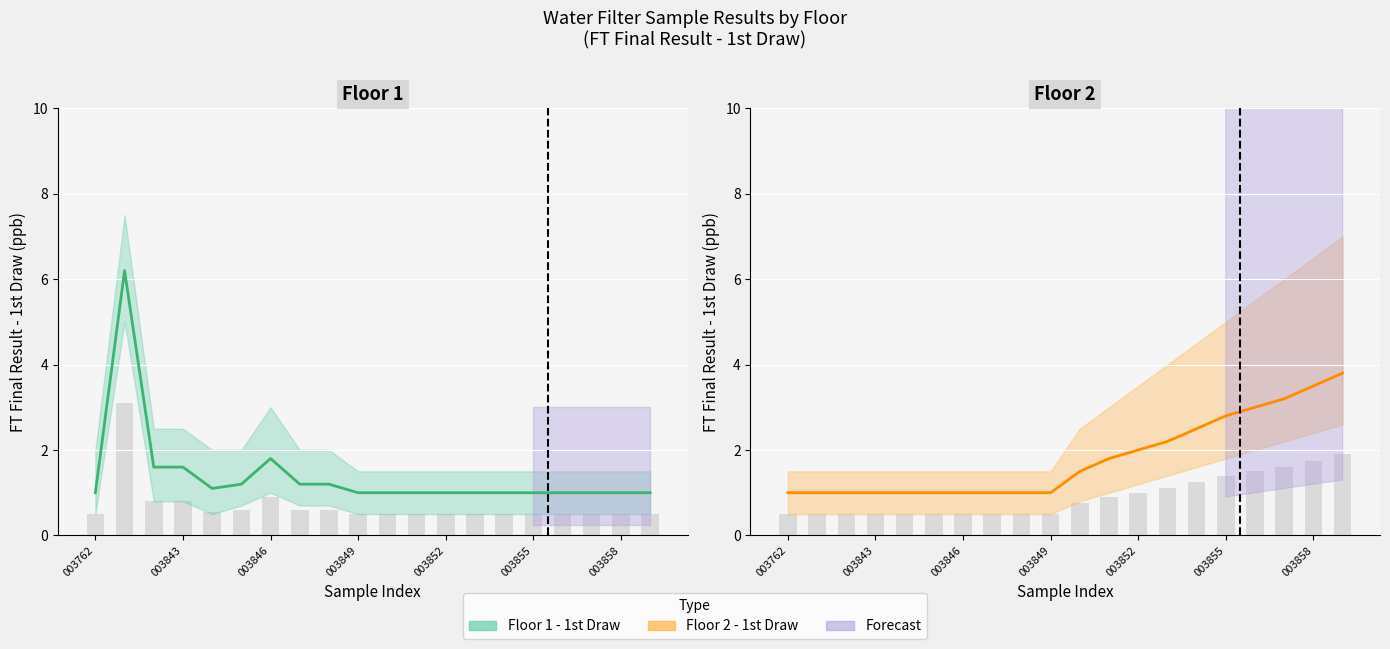

Between 003843 and 003762, which is larger?

003843